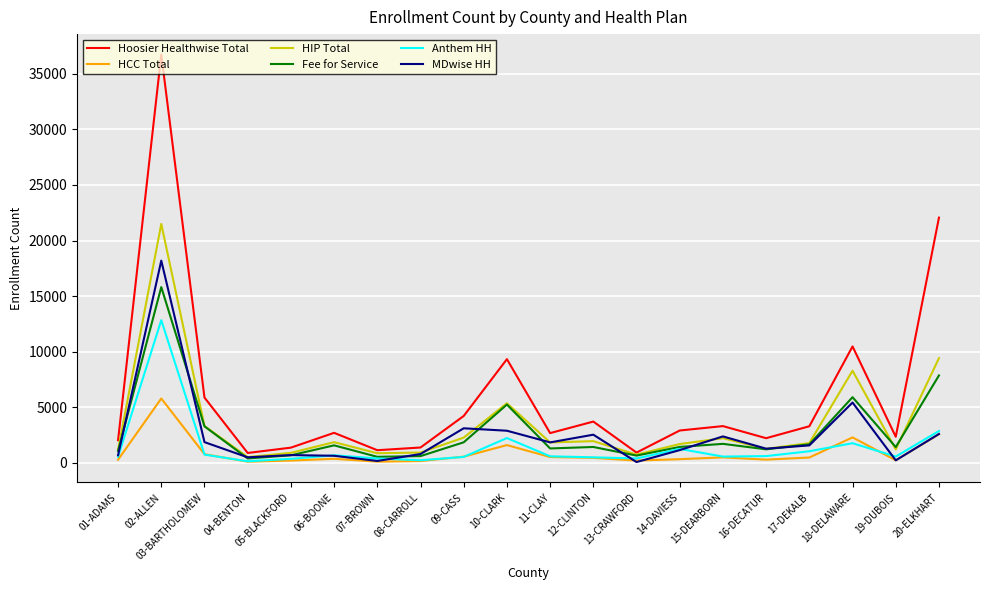

Between 06-BOONE and 20-ELKHART, which series saw the biggest shift?

Hoosier Healthwise Total